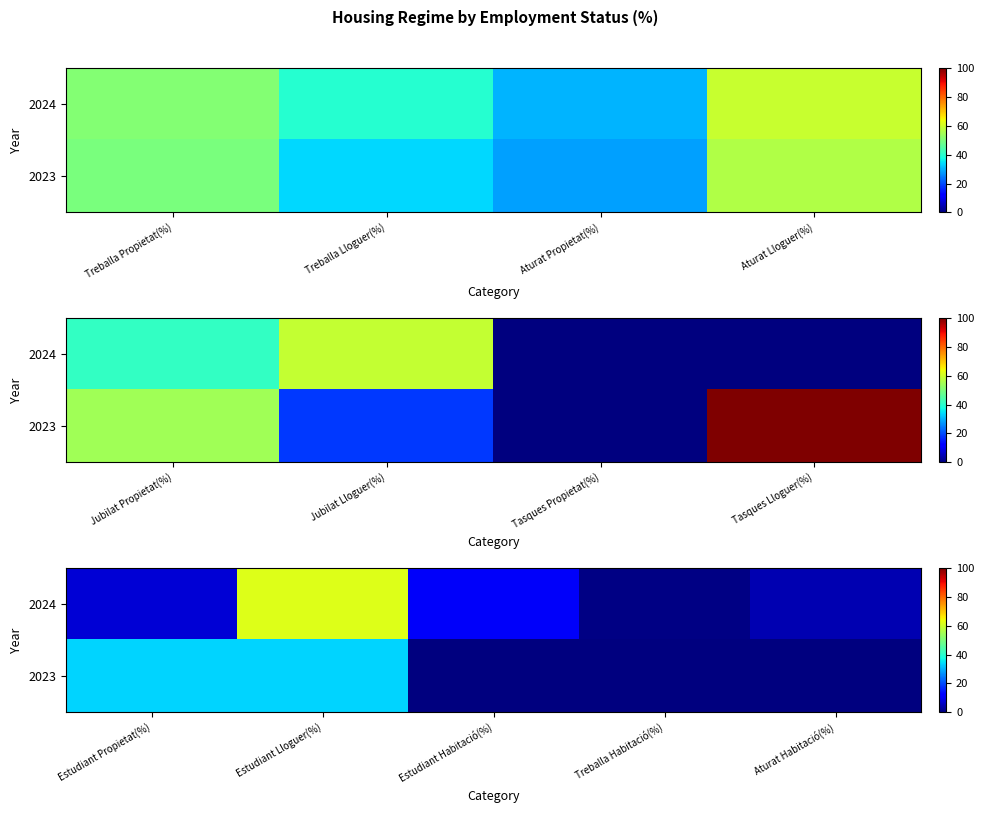

Is the value of 2024 at Estudiant Habitació(%) greater than the value of 2023 at Estudiant Lloguer(%)?

No